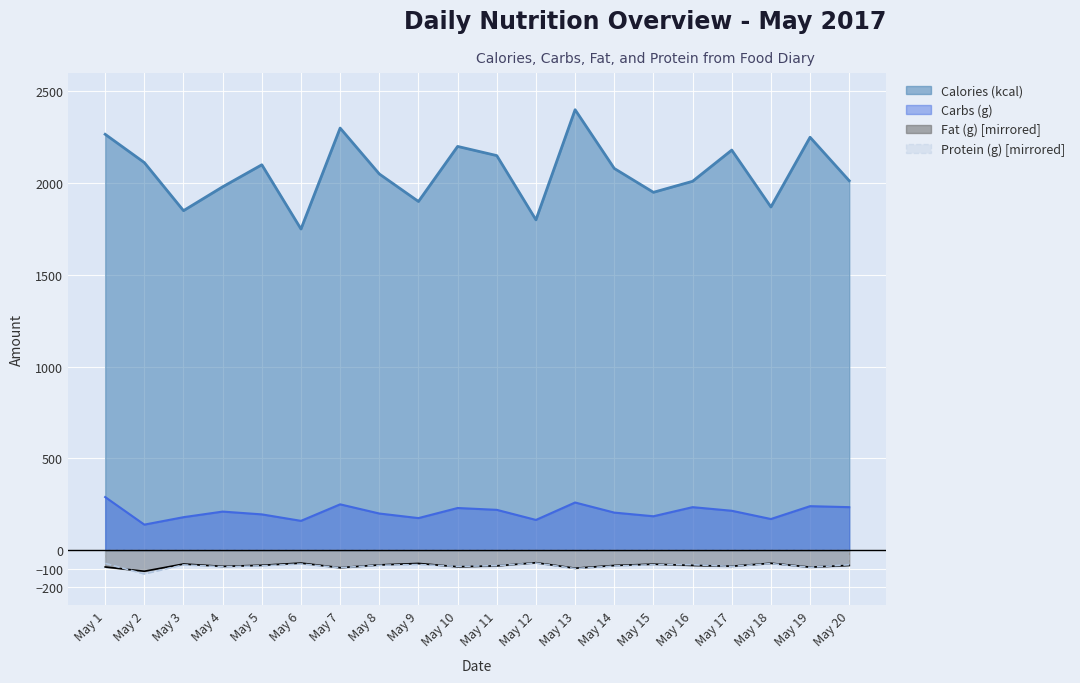

How many data points in Calories (kcal) are less than 2080?

10